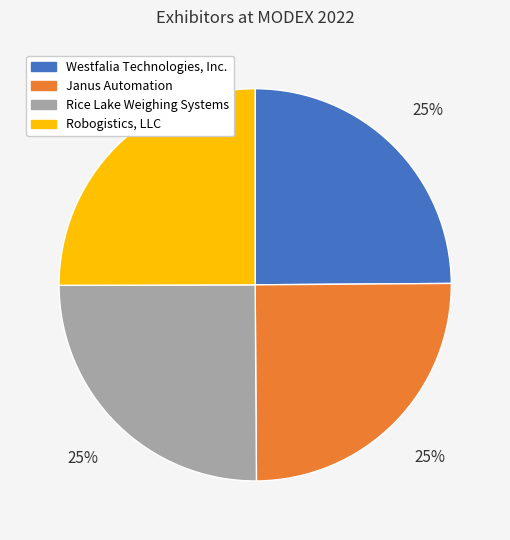

Is there a majority slice in this chart?

No